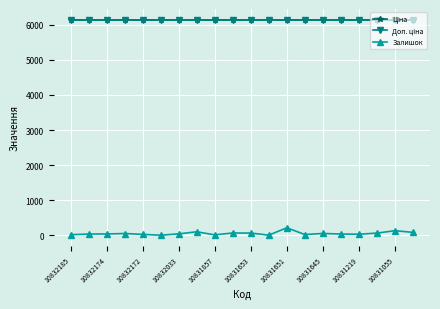

Does the chart have visible grid lines?

Yes